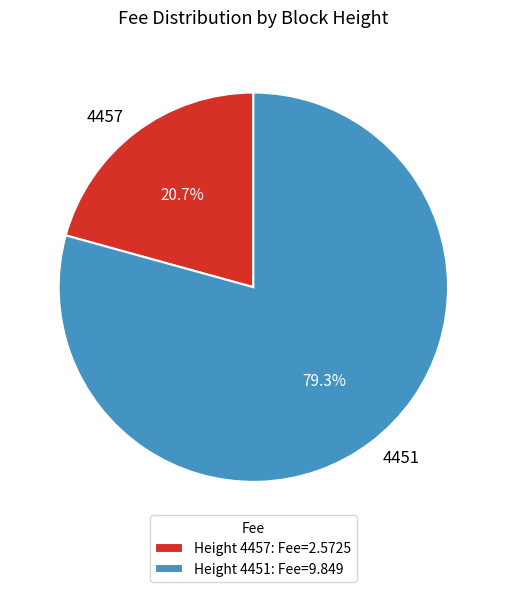

To the nearest percent, what is the combined percentage of 4451 and 4457?

100%